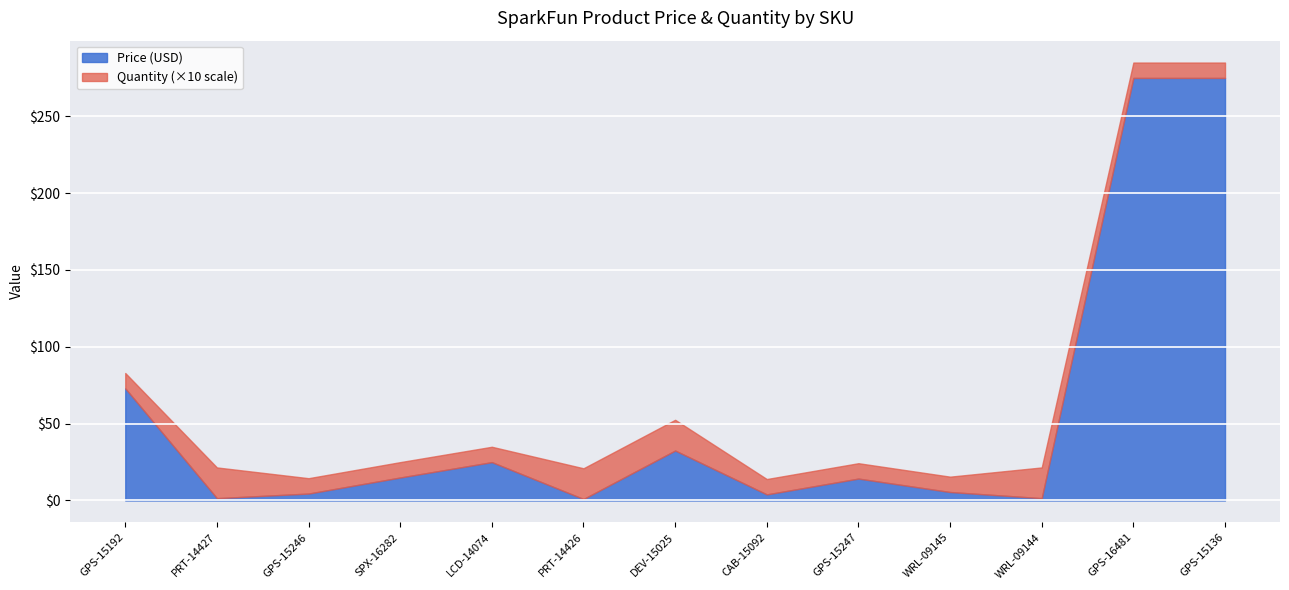

Which series has the largest total across all categories?

Price (USD)